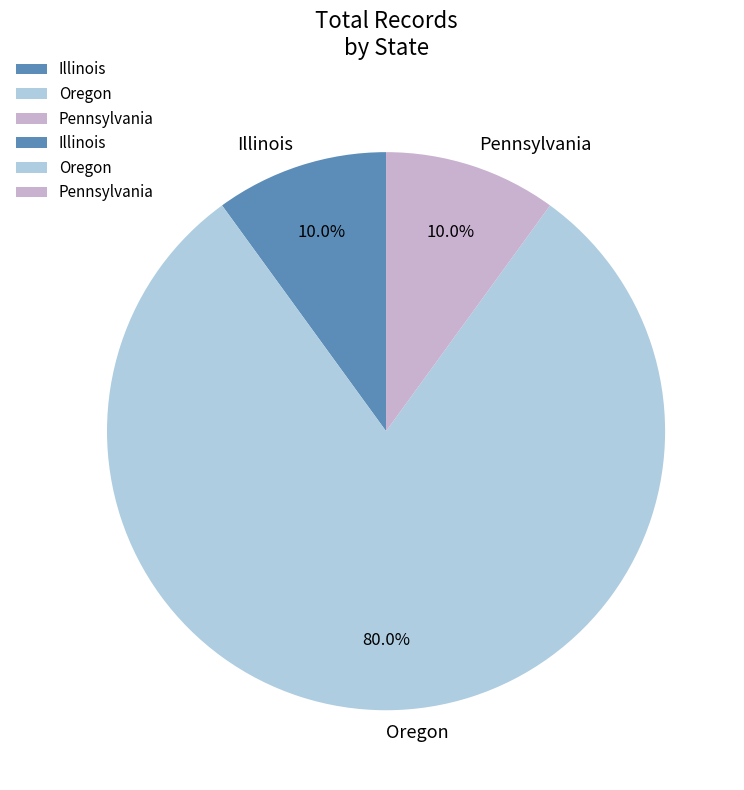

How many segments does this pie chart have?

3